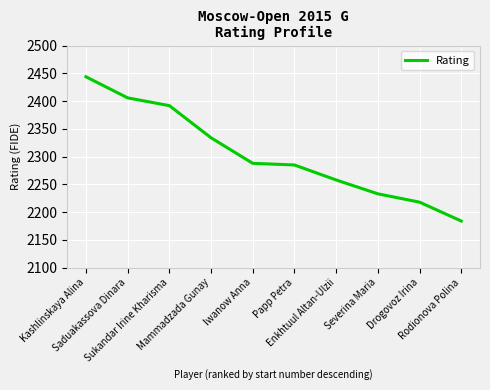

What is the minimum value shown in the chart?

2184